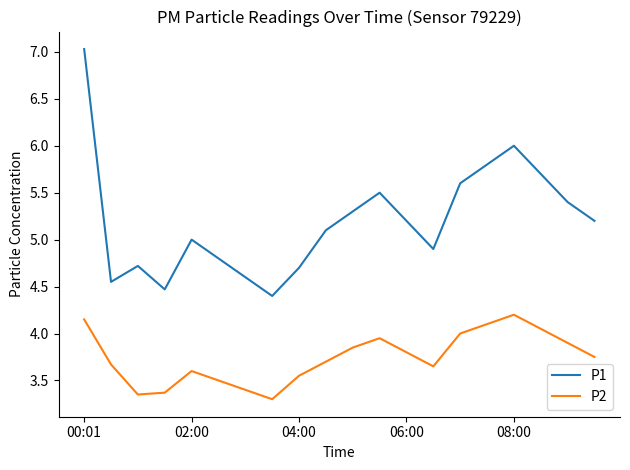

Which series has the largest range (max minus min)?

P1